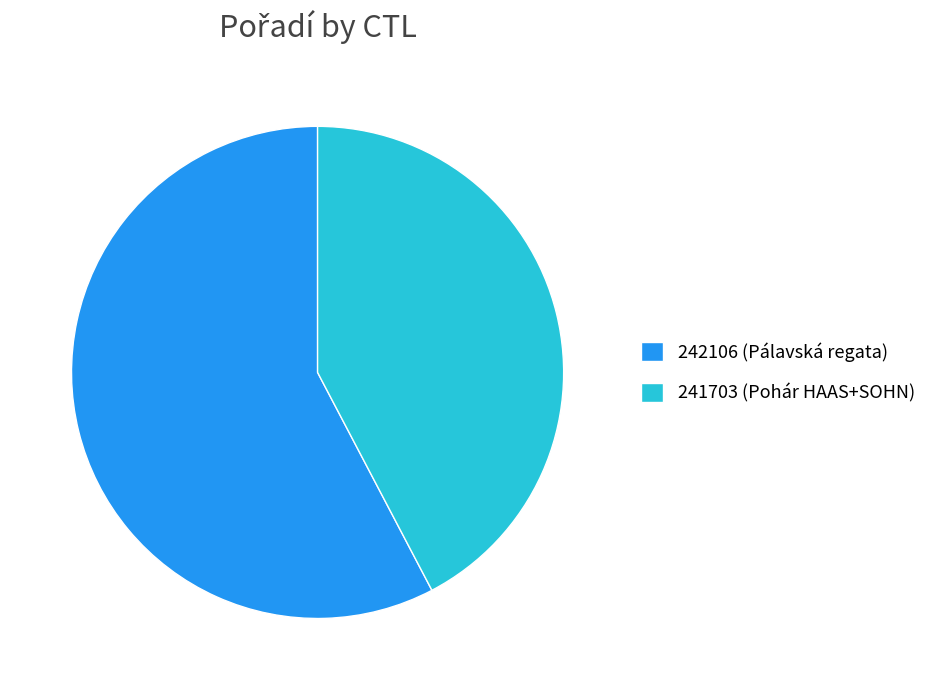

Is 241703 (Pohár HAAS+SOHN) the majority of the pie?

No